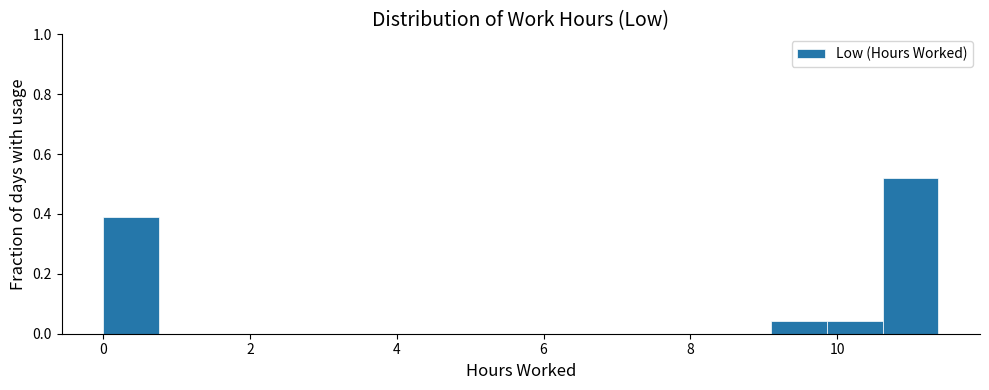

Around what value on the x-axis is the tallest bar? Give the approximate position of its centre, as read against the axis.

11.0